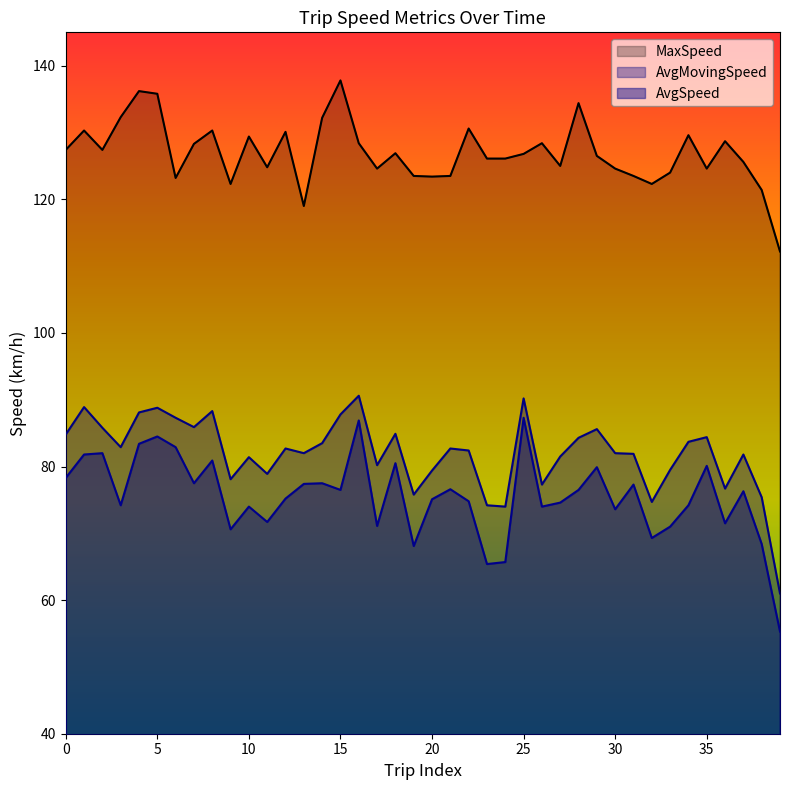

What value does the AvgSpeed series have at 30?

73.6